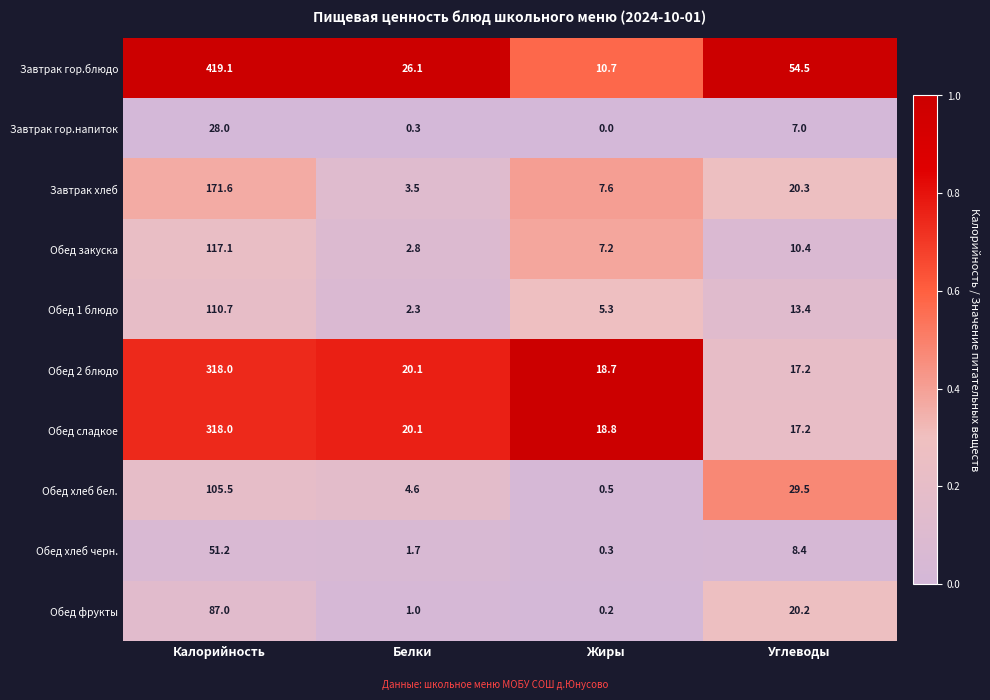

The value of Обед сладкое at Жиры is 9.9. True or false?

False